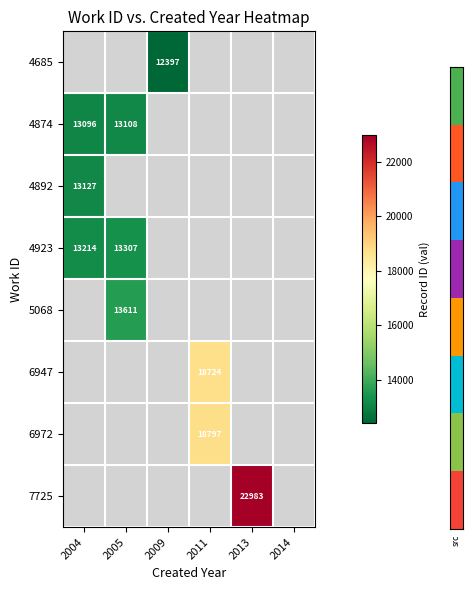

At which category does the chart reach its minimum across all series?

2009